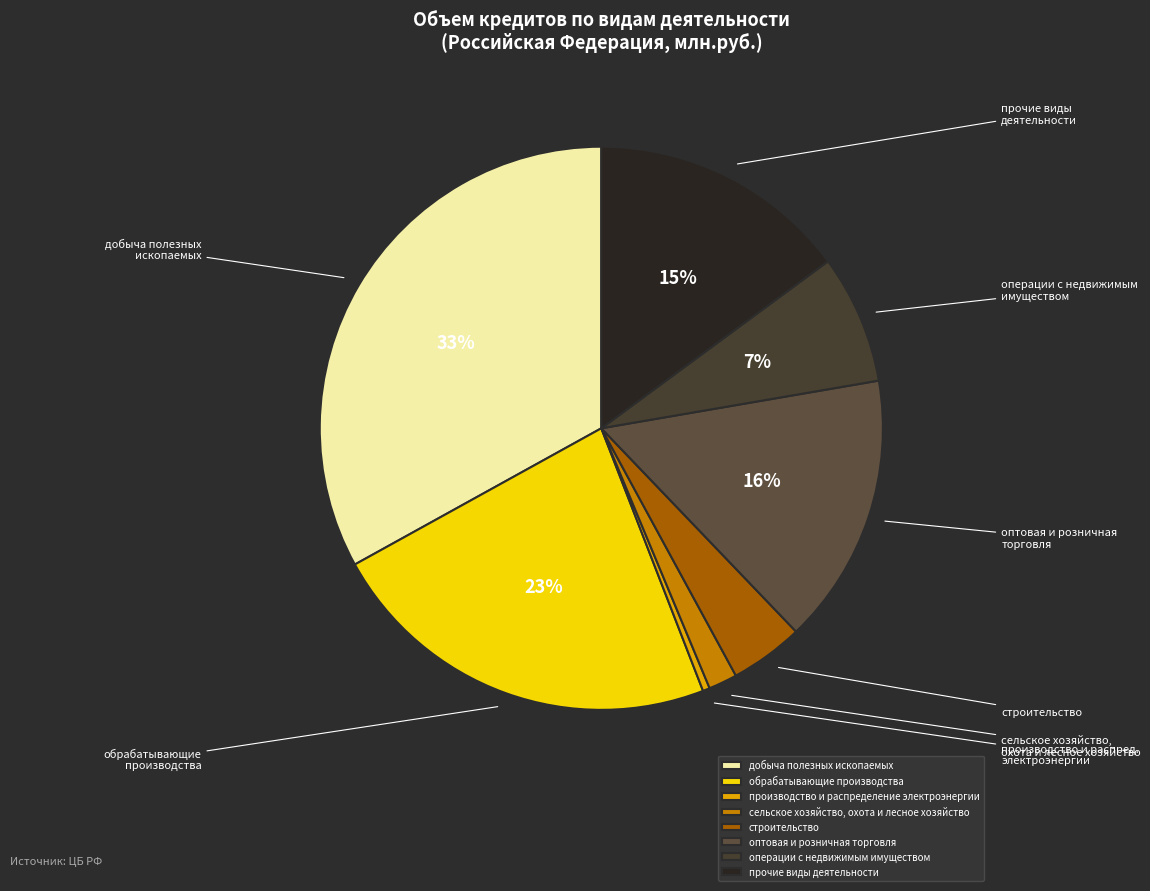

What is the change in value from производство и распределение электроэнергии to операции с недвижимым имуществом?

+47586